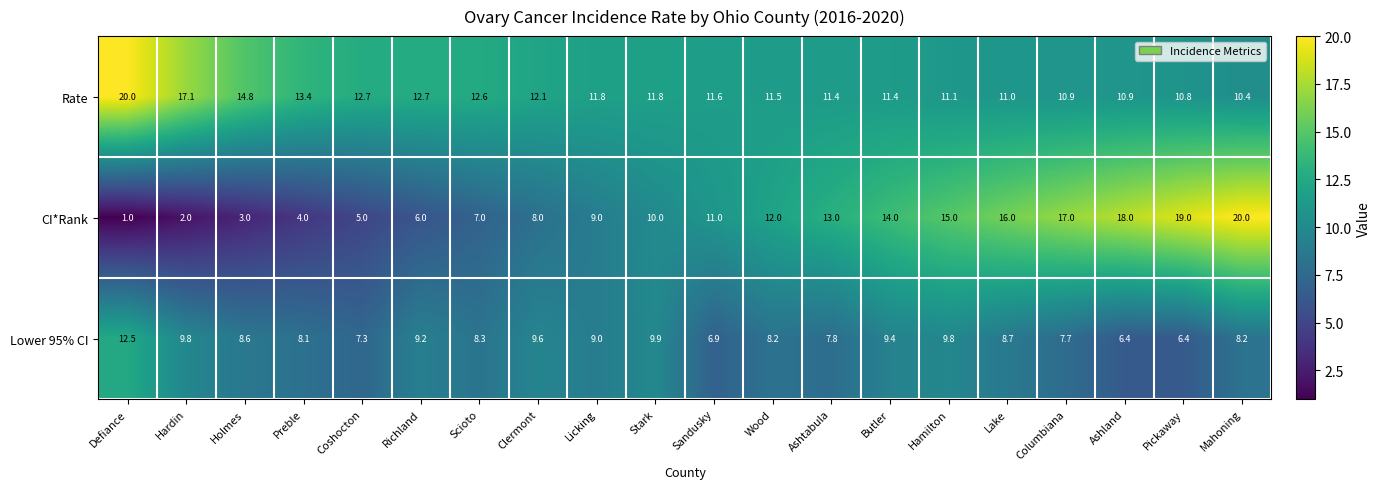

Rank the series at Hamilton from highest to lowest value.

CI*Rank, Rate, Lower 95% CI